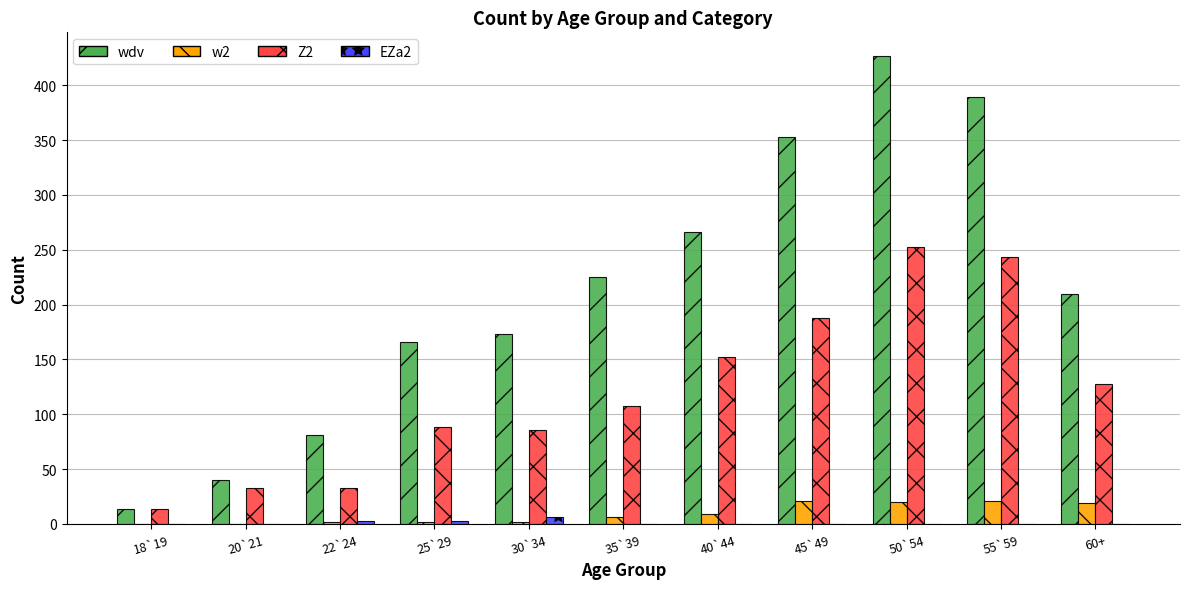

What is the total value across all series at 60+?

357